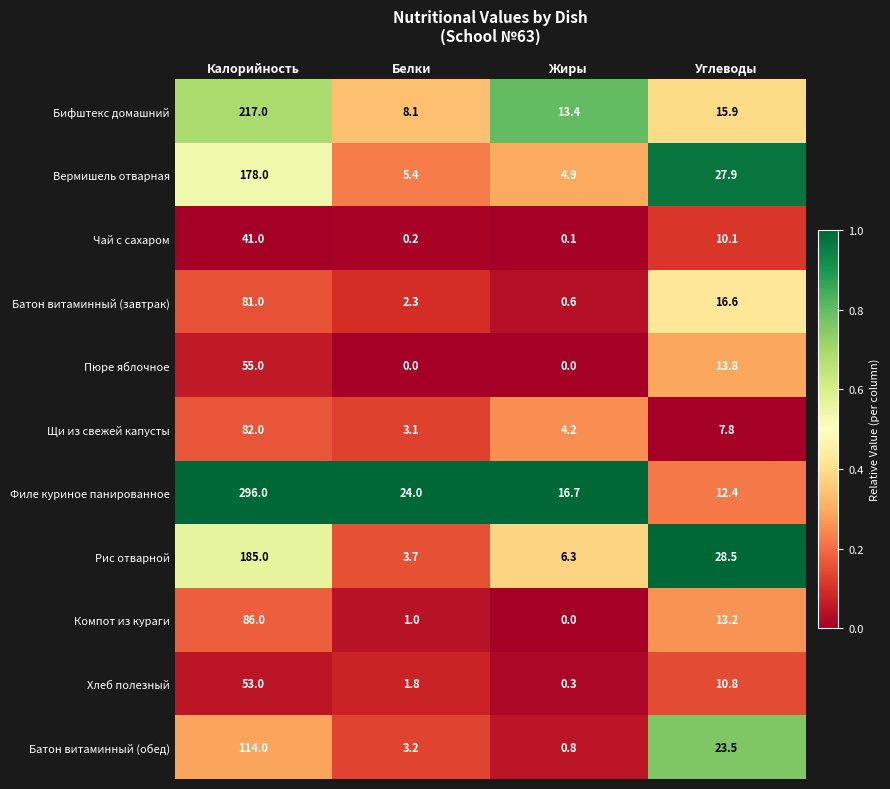

Where does the Батон витаминный (обед) series first go above 23?

Калорийность